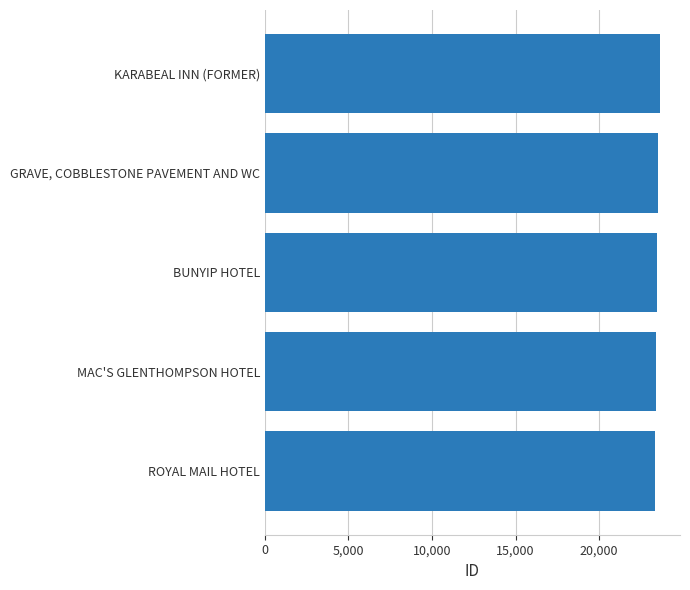

Rank the categories by value from lowest to highest.

ROYAL MAIL HOTEL, MAC'S GLENTHOMPSON HOTEL, BUNYIP HOTEL, GRAVE, COBBLESTONE PAVEMENT AND WC, KARABEAL INN (FORMER)